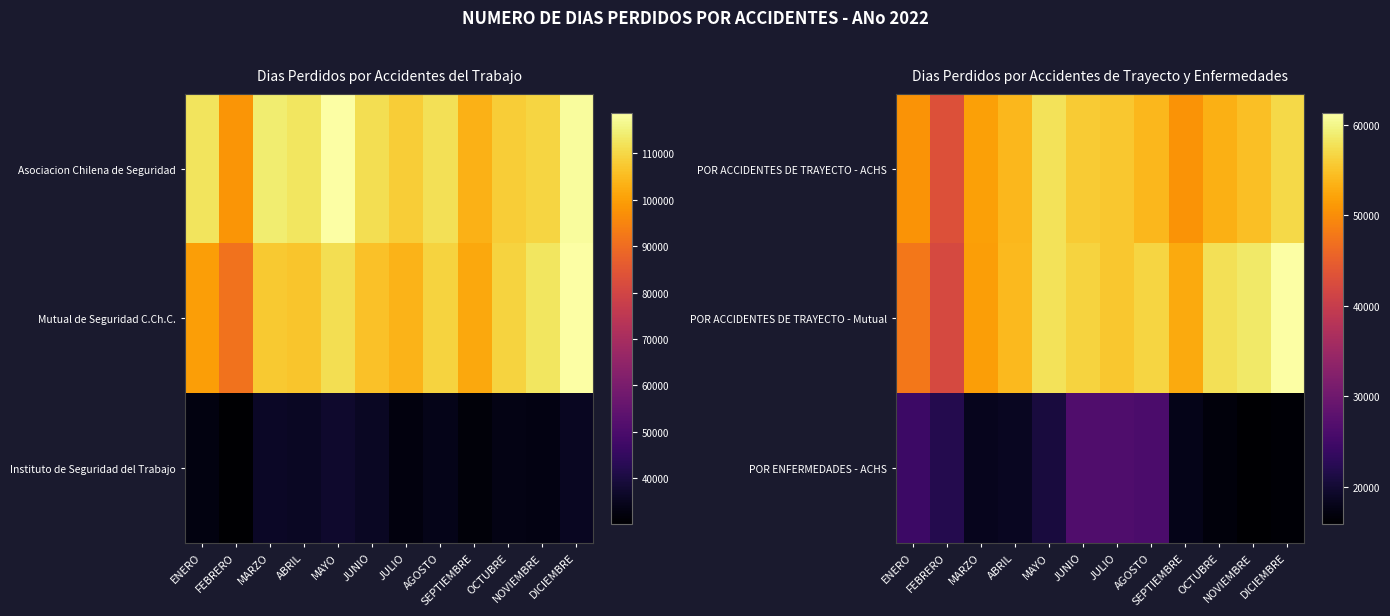

Count the number of categories in the chart.

12